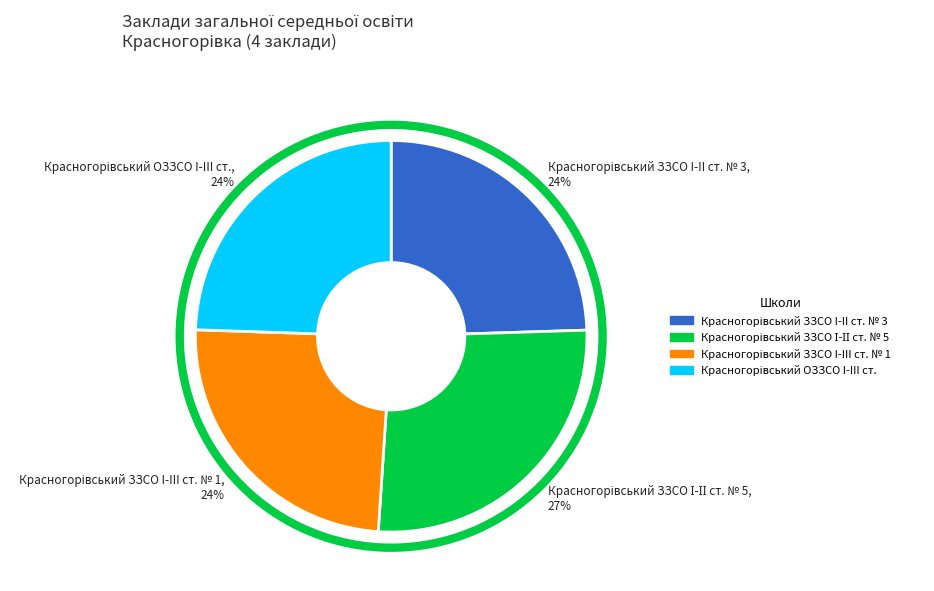

Is there any slice that represents more than half of the pie?

No